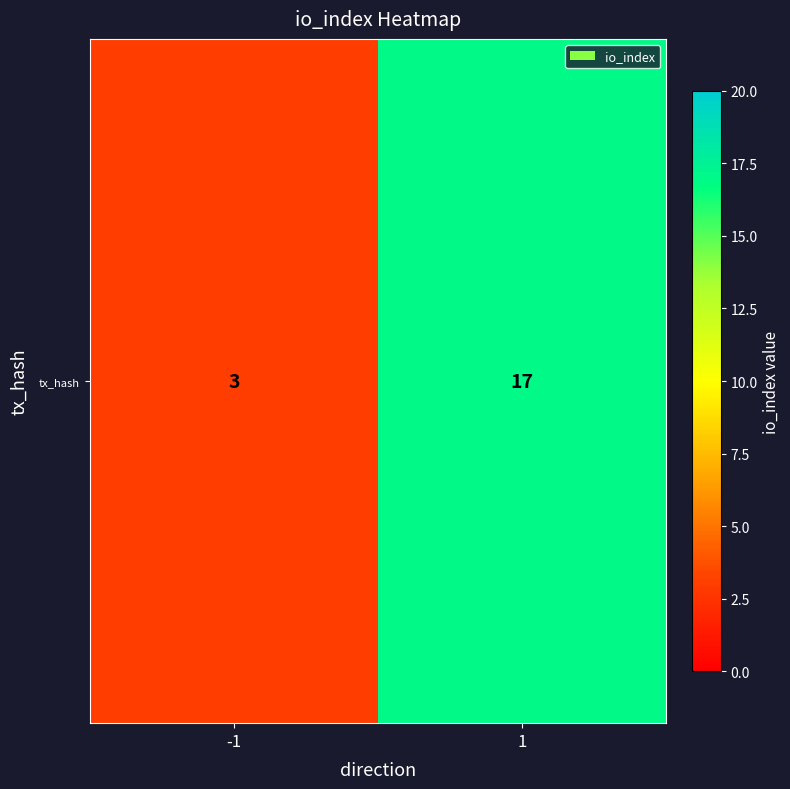

How many values are between 3 and 17?

2